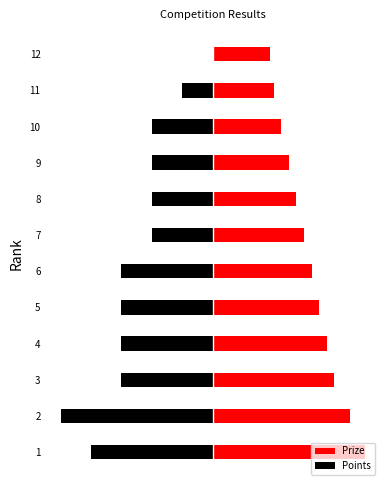

What is the sum of all Points values?

-60.0